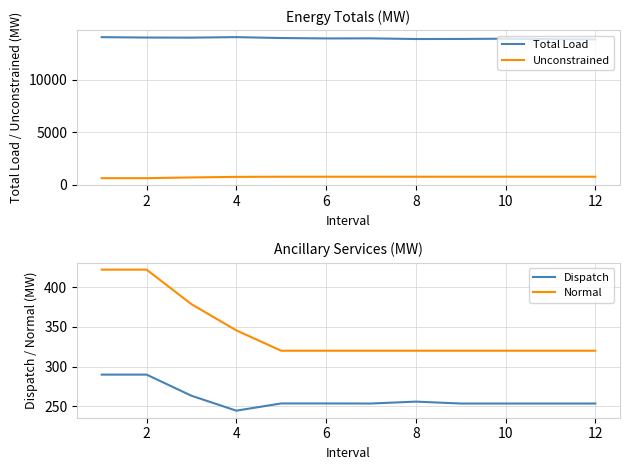

Reading left to right, extract all data points from this chart.

Total Load: 14077.7	14040.7	14032.7	14079.7	13993.7	13955.7	13962.7	13900.7	13906.7	13930.7	13888.7	13860.7
Unconstrained: 638.0	638.0	708.1	760.0	776.4	776.4	776.5	774.1	776.5	776.5	776.5	776.5
Dispatch: 289.9	289.9	263.3	244.5	253.6	253.6	253.5	255.9	253.5	253.5	253.5	253.5
Normal: 422.1	422.1	378.6	345.6	320.0	320.0	320.0	320.0	320.0	320.0	320.0	320.0